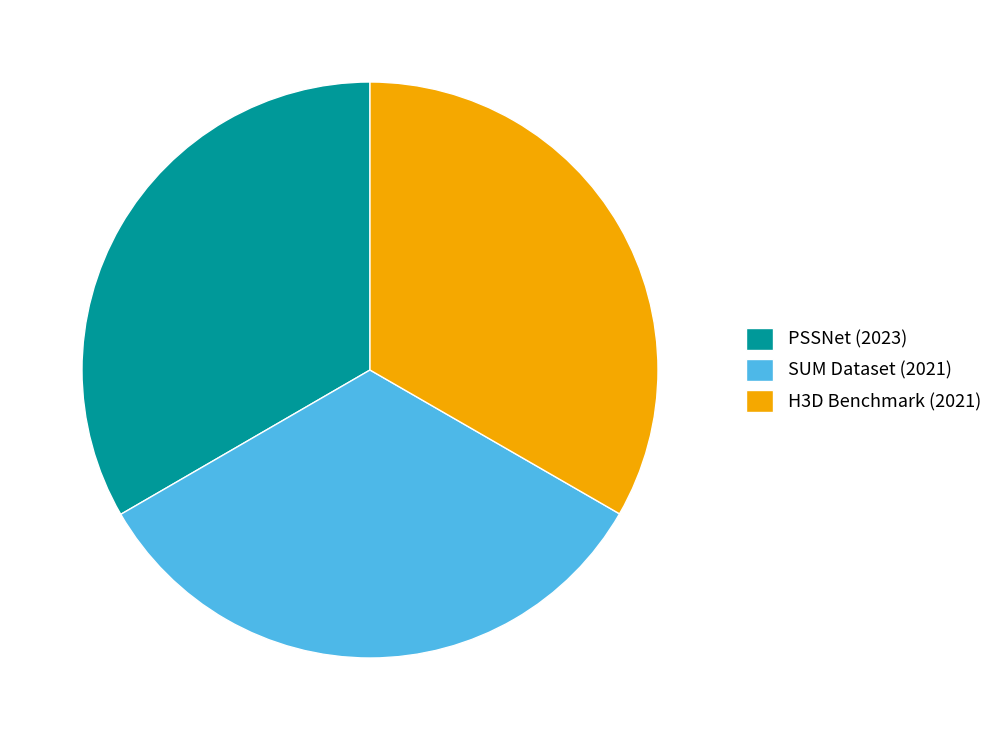

The H3D Benchmark (2021) slice represents 33% of the pie. True or false?

True